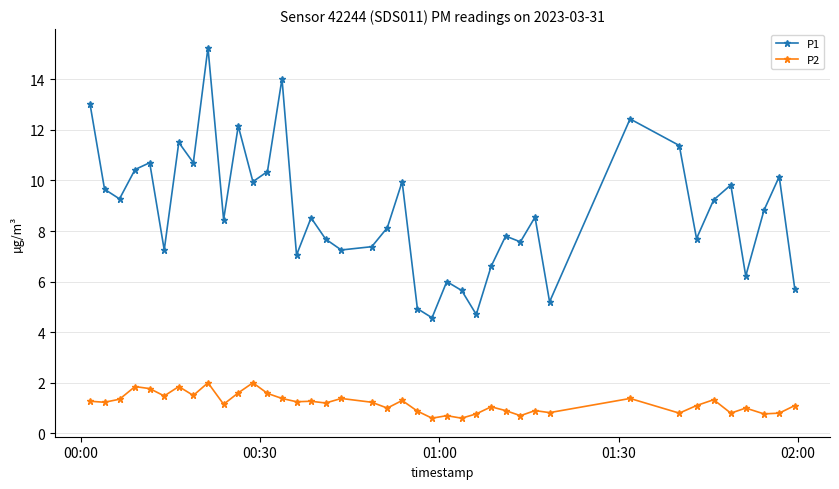

What is the difference between the maximum and minimum values in the P1 series?

10.7